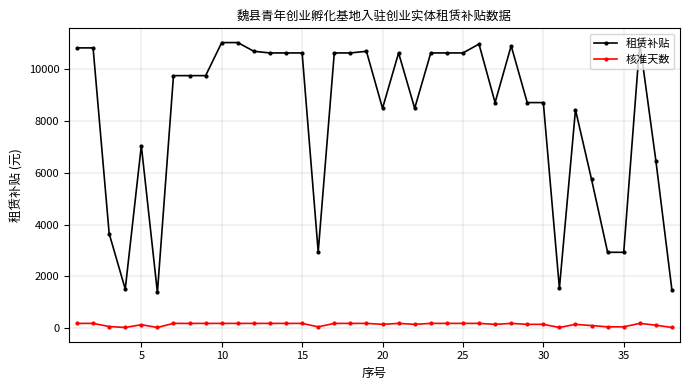

Which series has the largest range (max minus min)?

租赁补贴